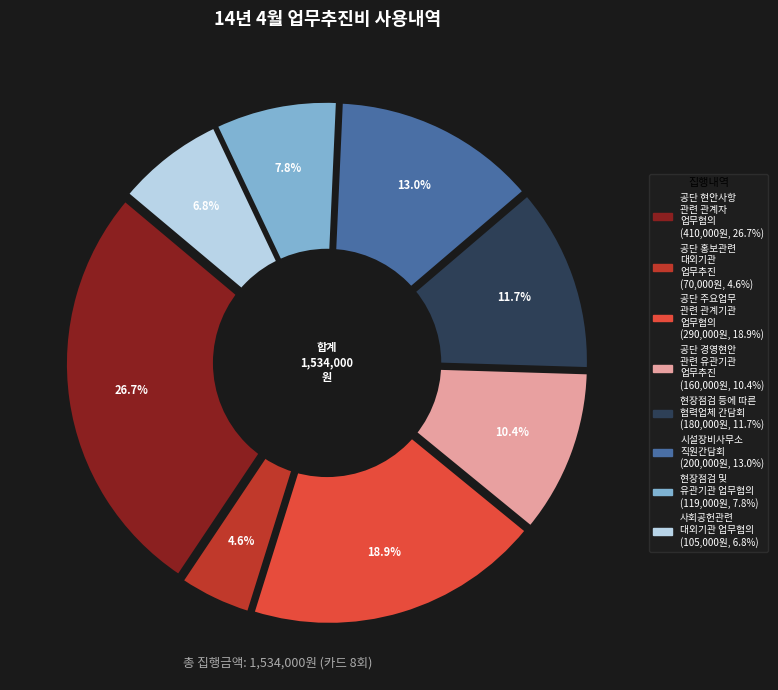

What is the smallest slice in the pie chart?

공단 홍보관련
대외기관
업무추진